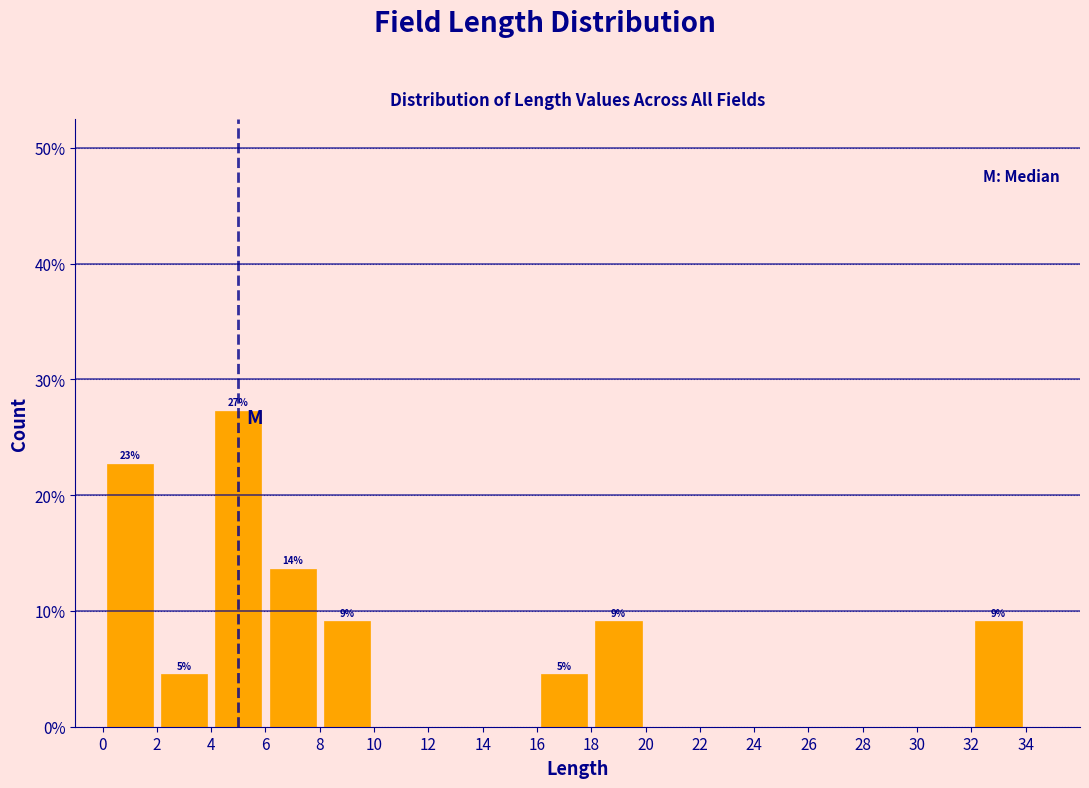

Which range on the x-axis has the tallest bar?

4 to 6